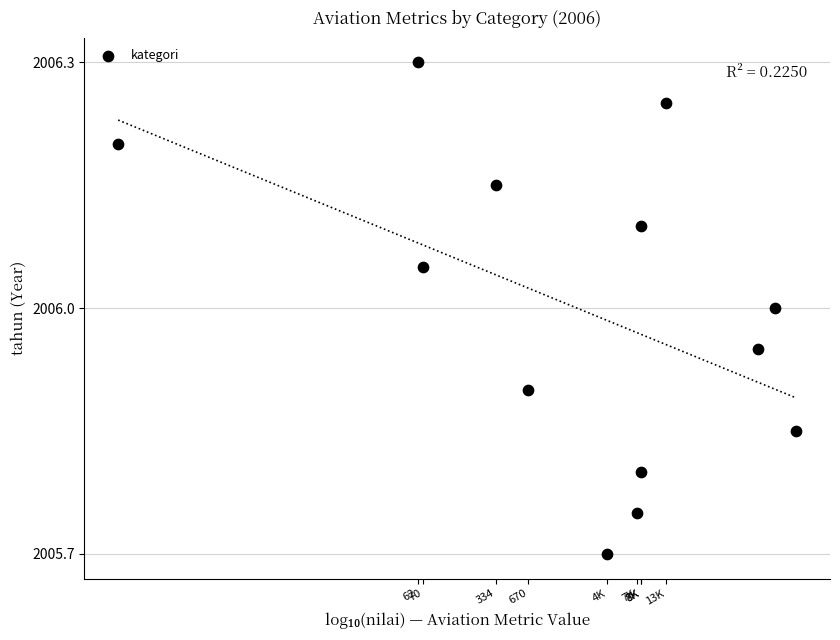

What is the range of X values (max minus min)?

6.3